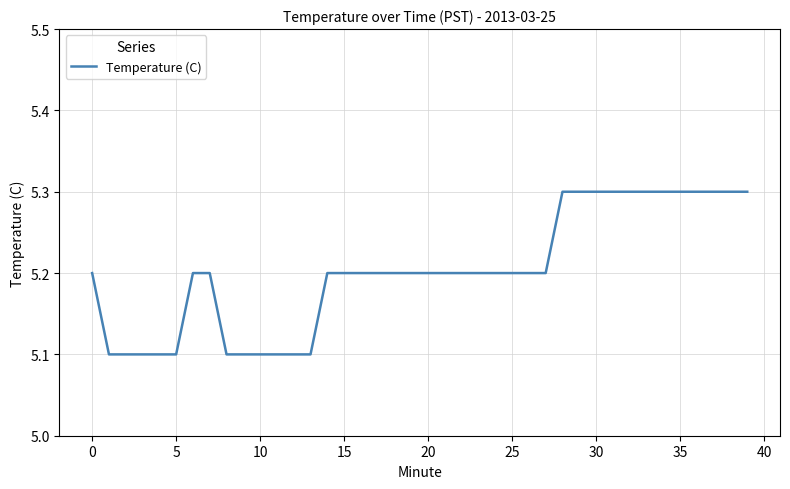

What is the minimum value shown in the chart?

5.1